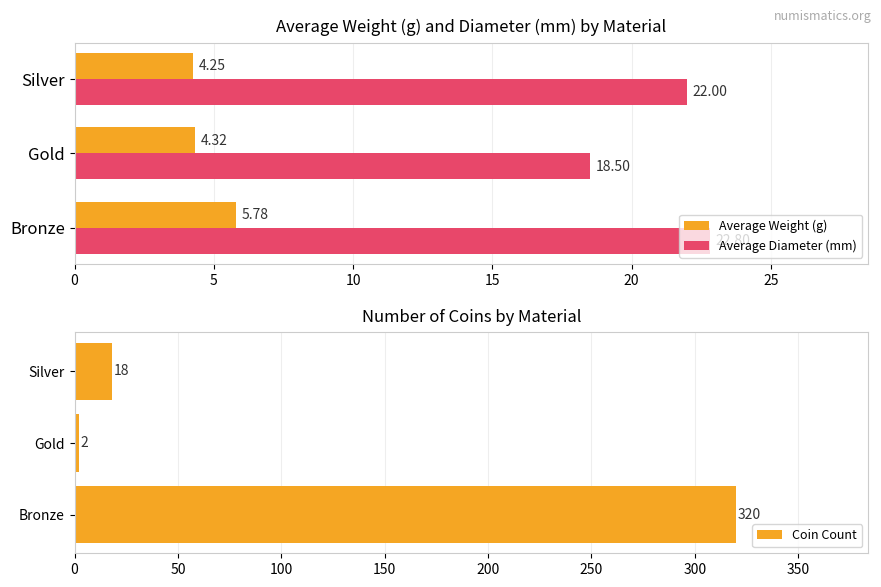

Is it true that Average Diameter (mm) equals 22.0 at Silver?

True